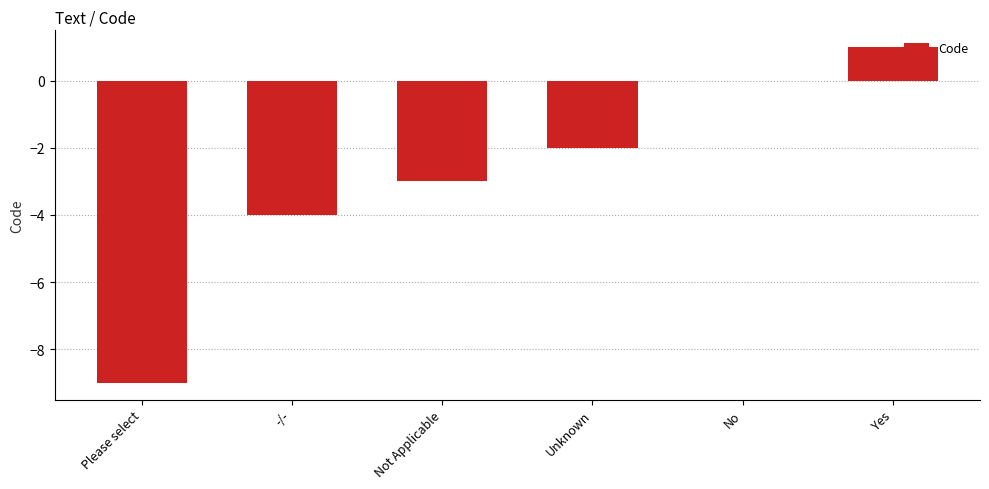

How many categories are shown in the chart?

6